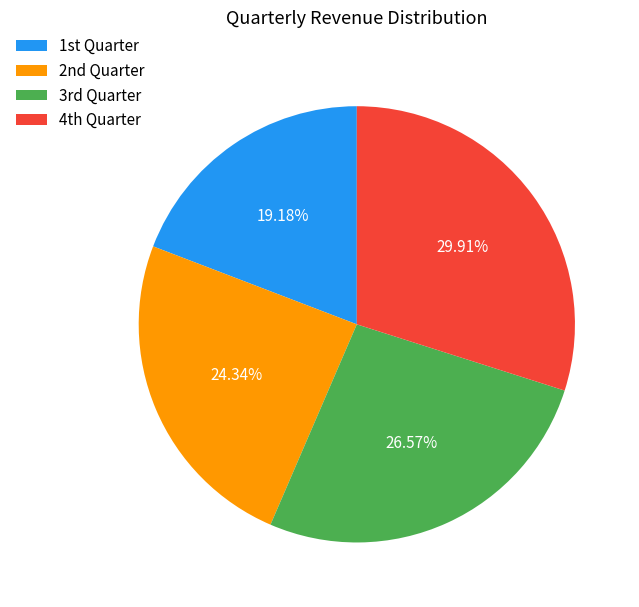

Count the number of slices in the pie.

4